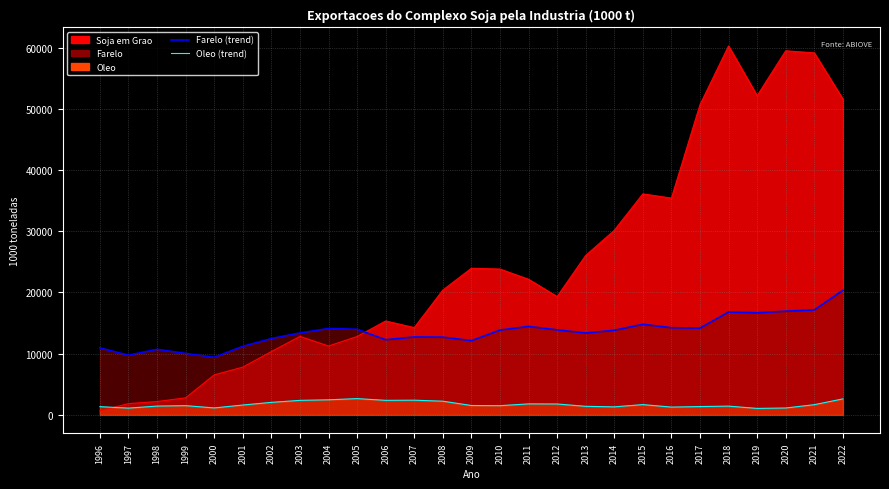

Is the value of Farelo (line) at 2000 greater than the value of Oleo (line) at 2007?

Yes